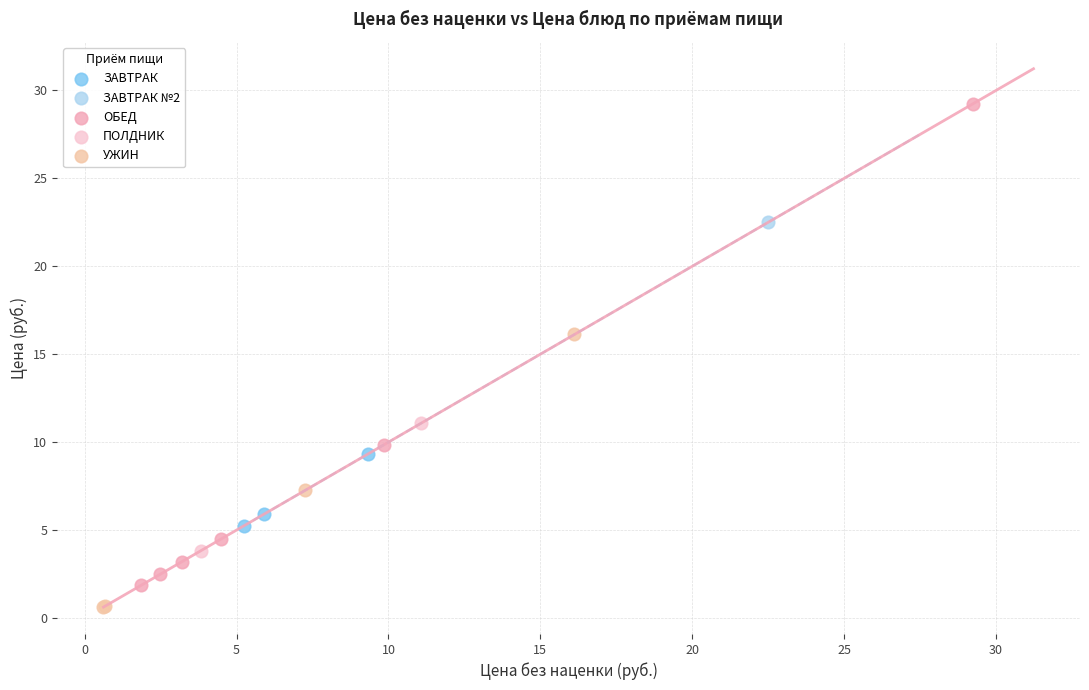

What are all the series names shown in the legend?

ЗАВТРАК, ЗАВТРАК №2, ОБЕД, ПОЛДНИК, УЖИН